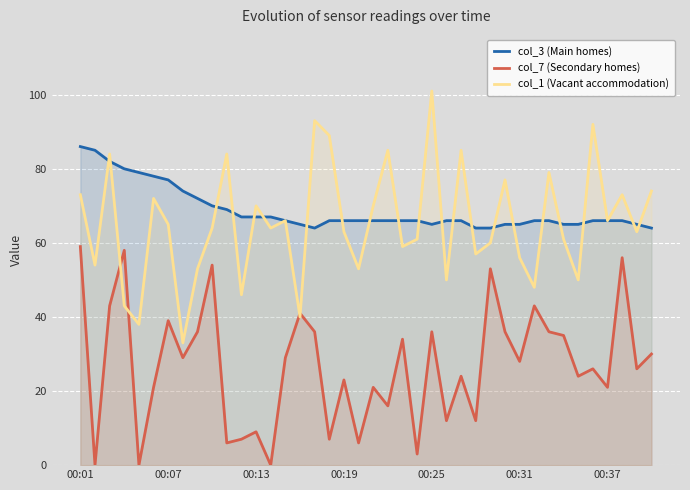

Where does the col_3 (Main homes) series first go above 66?

00:01